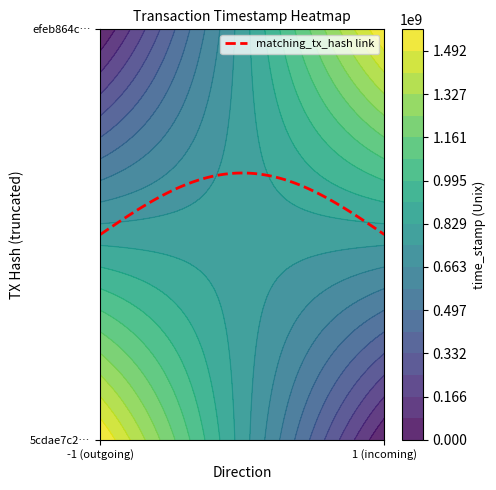

What is the sum of all efeb864c3000a8c9a6e7a094344964acf3c5e7f values?

1575263721